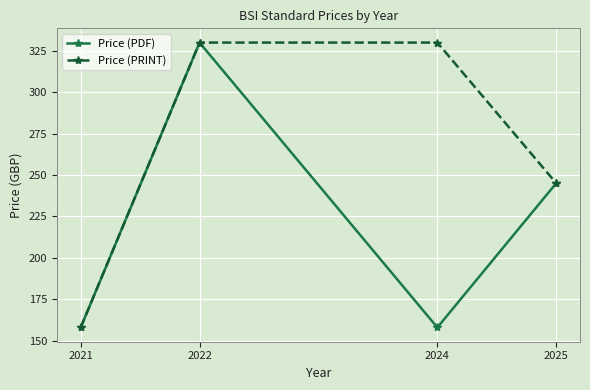

How many values in the Price (PDF) series exceed 245?

2